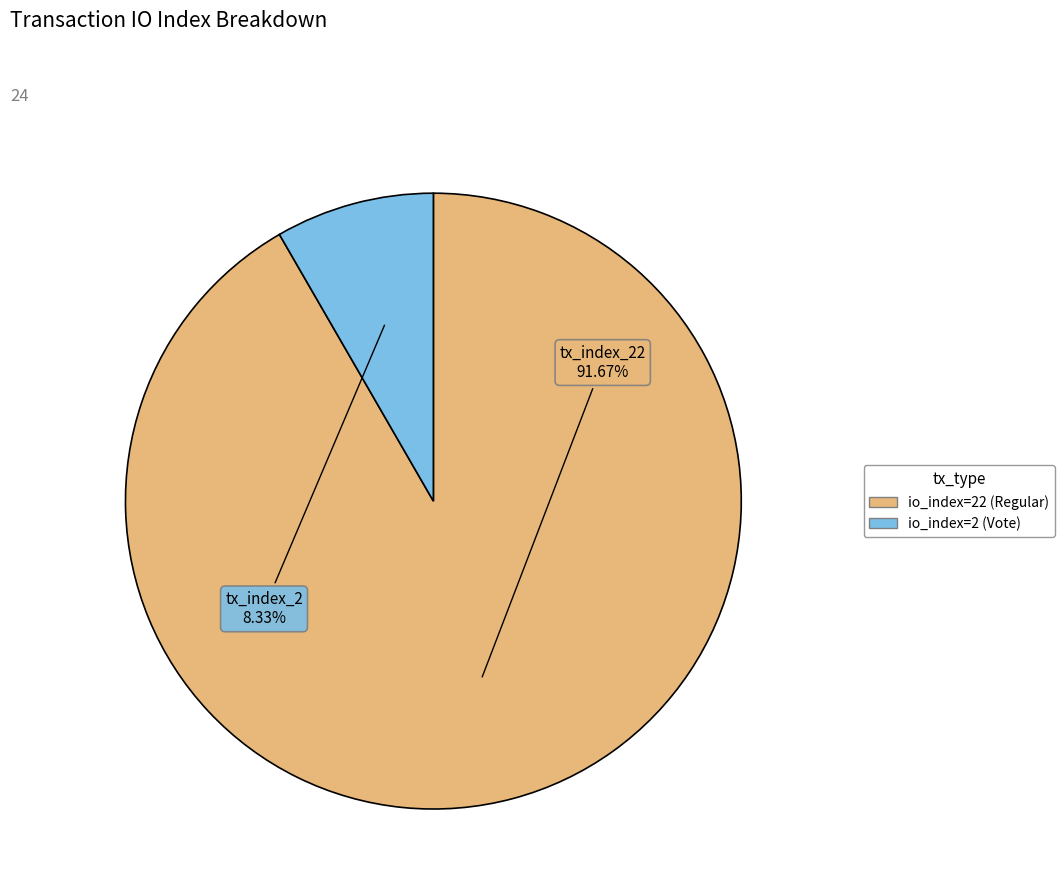

Does any single category account for the majority?

Yes